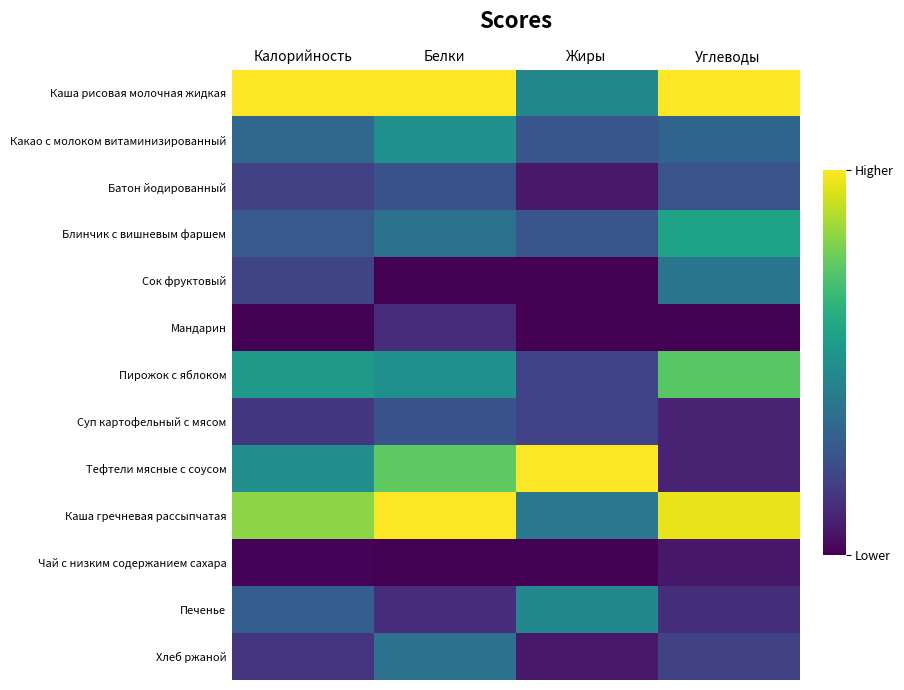

At Калорийность, list the series in order from smallest to largest.

Мандарин, Чай с низким содержанием сахара, Хлеб ржаной, Суп картофельный с мясом, Батон йодированный, Сок фруктовый, Блинчик с вишневым фаршем, Печенье, Какао с молоком витаминизированный, Тефтели мясные с соусом, Пирожок с яблоком, Каша гречневая рассыпчатая, Каша рисовая молочная жидкая